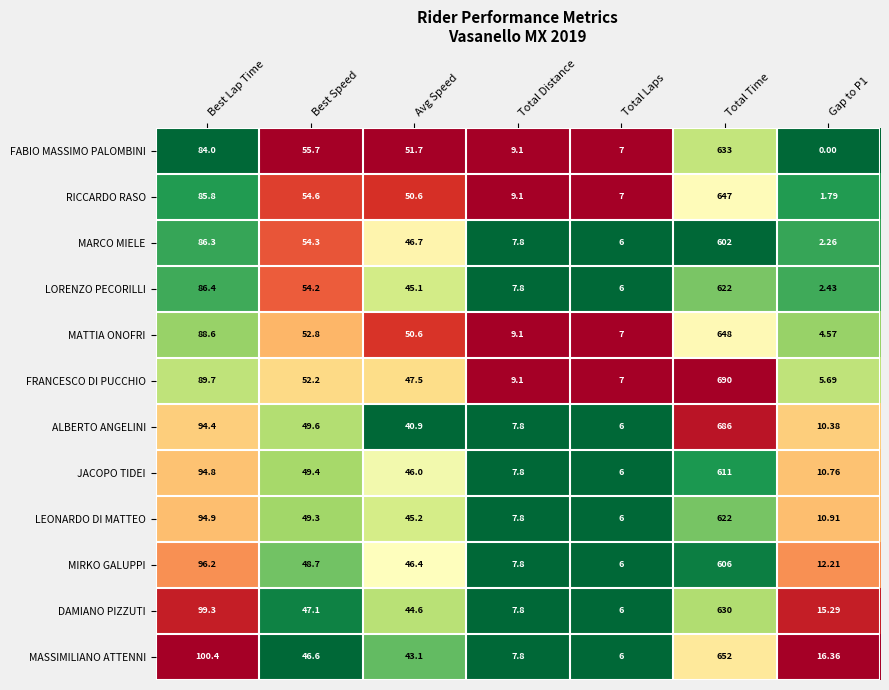

Which category has the lowest value in the JACOPO TIDEI series?

Total Laps